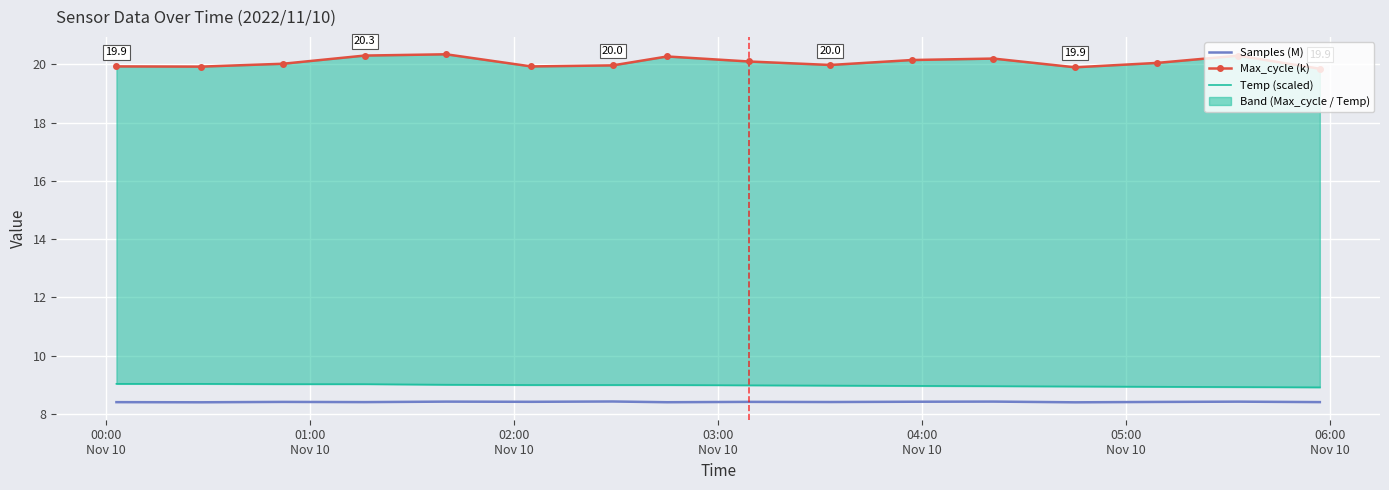

Which series has the widest spread of values?

Max_cycle (k)